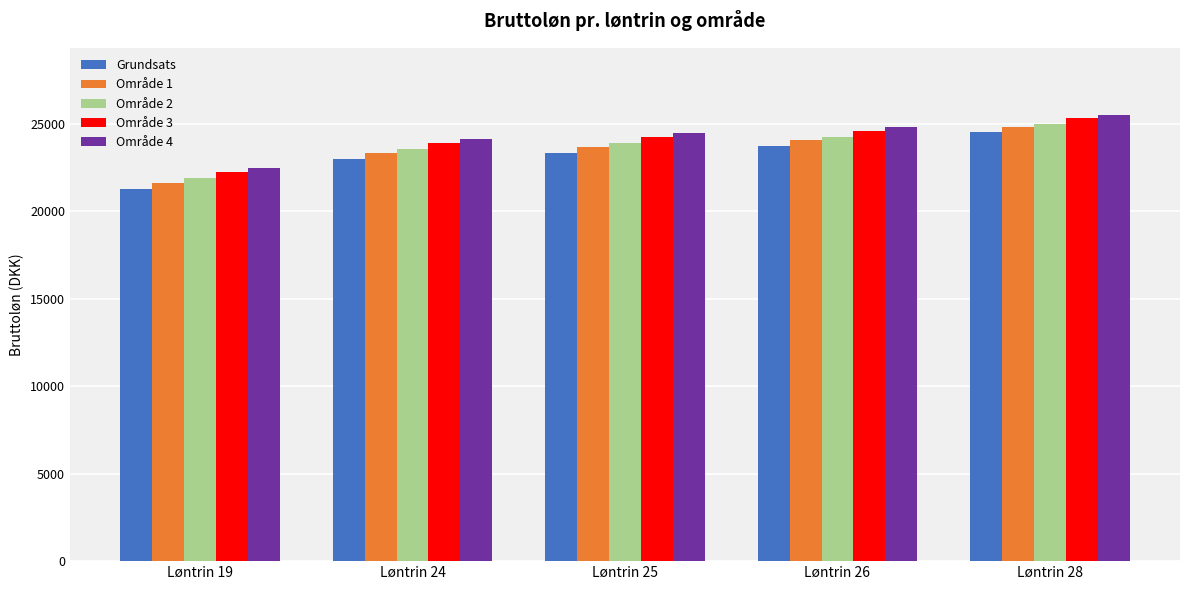

Read the Område 3 value at Løntrin 26.

24605.4